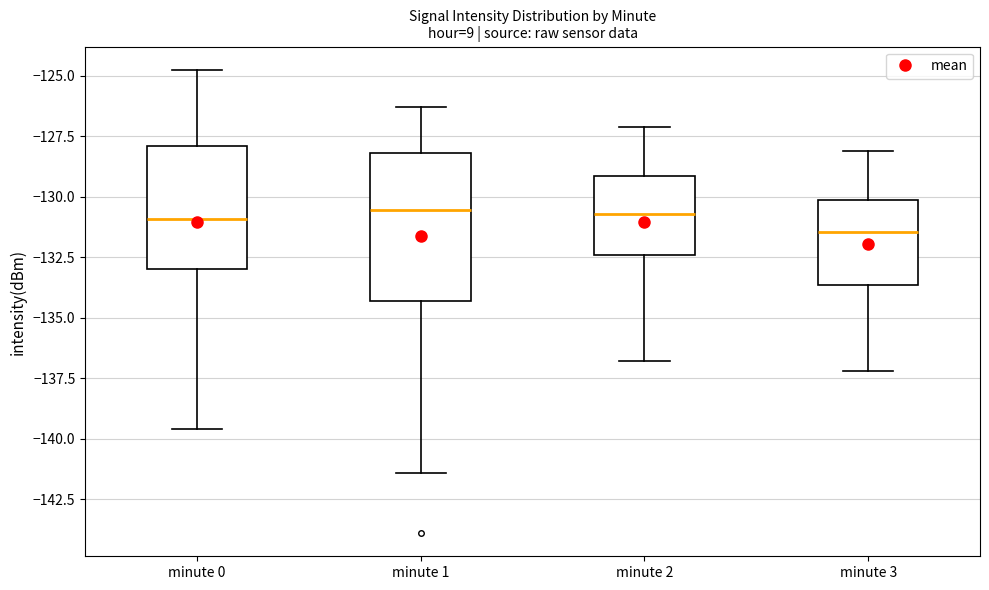

Comparing the boxes themselves (not the whiskers), which one is the tallest?

minute 1